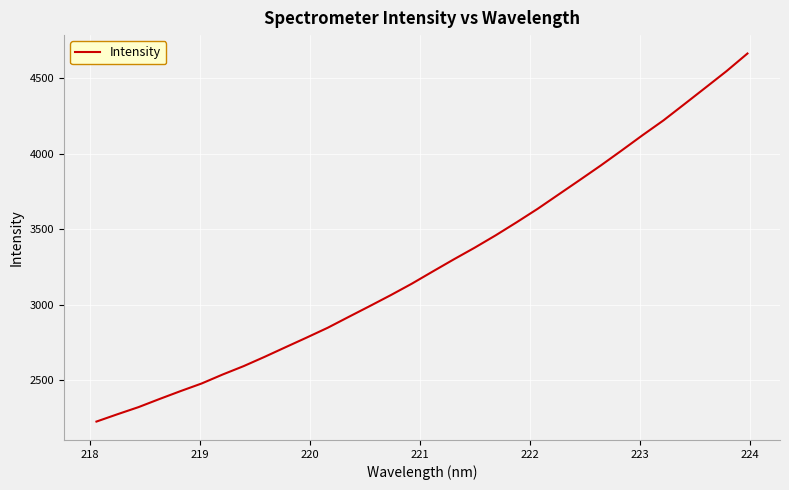

What is the maximum value shown in the chart?

4664.1